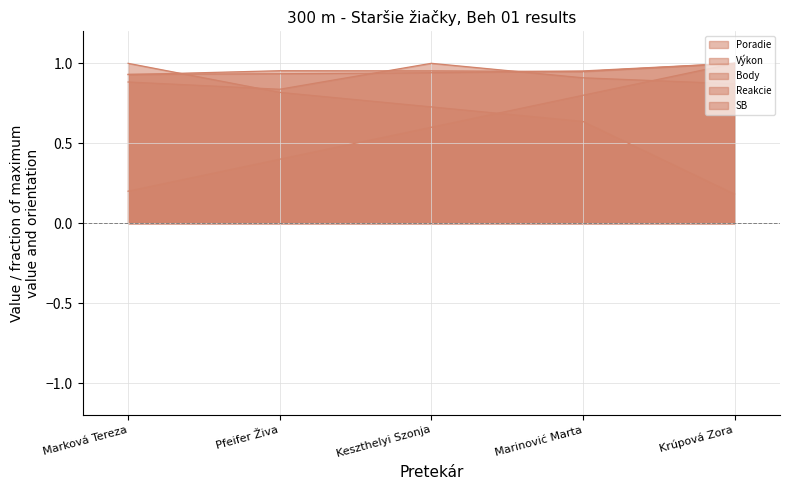

Read the Poradie line value at Keszthelyi Szonja.

0.6